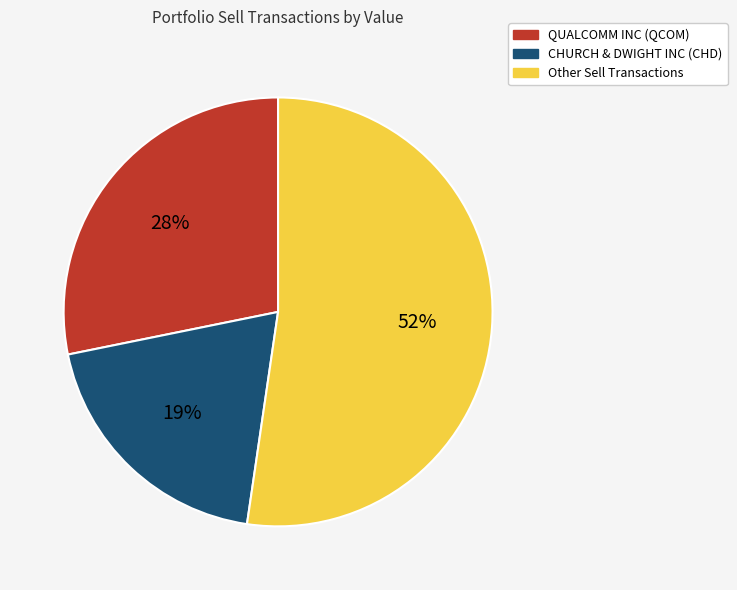

To the nearest percent, what is the average slice percentage?

33%